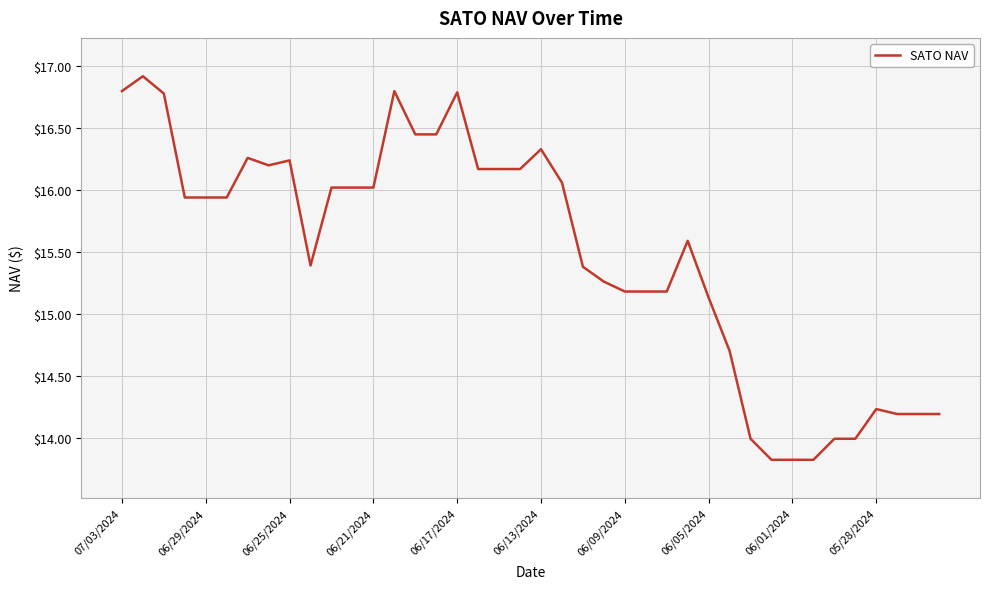

Is this an area chart (filled region under the line)?

No